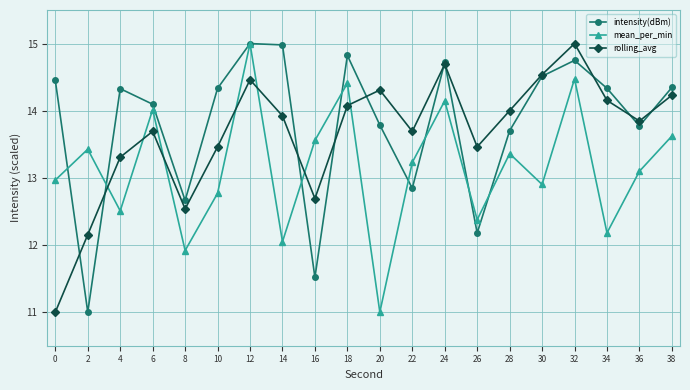

At 2, list the series in order from smallest to largest.

intensity(dBm), rolling_avg, mean_per_min